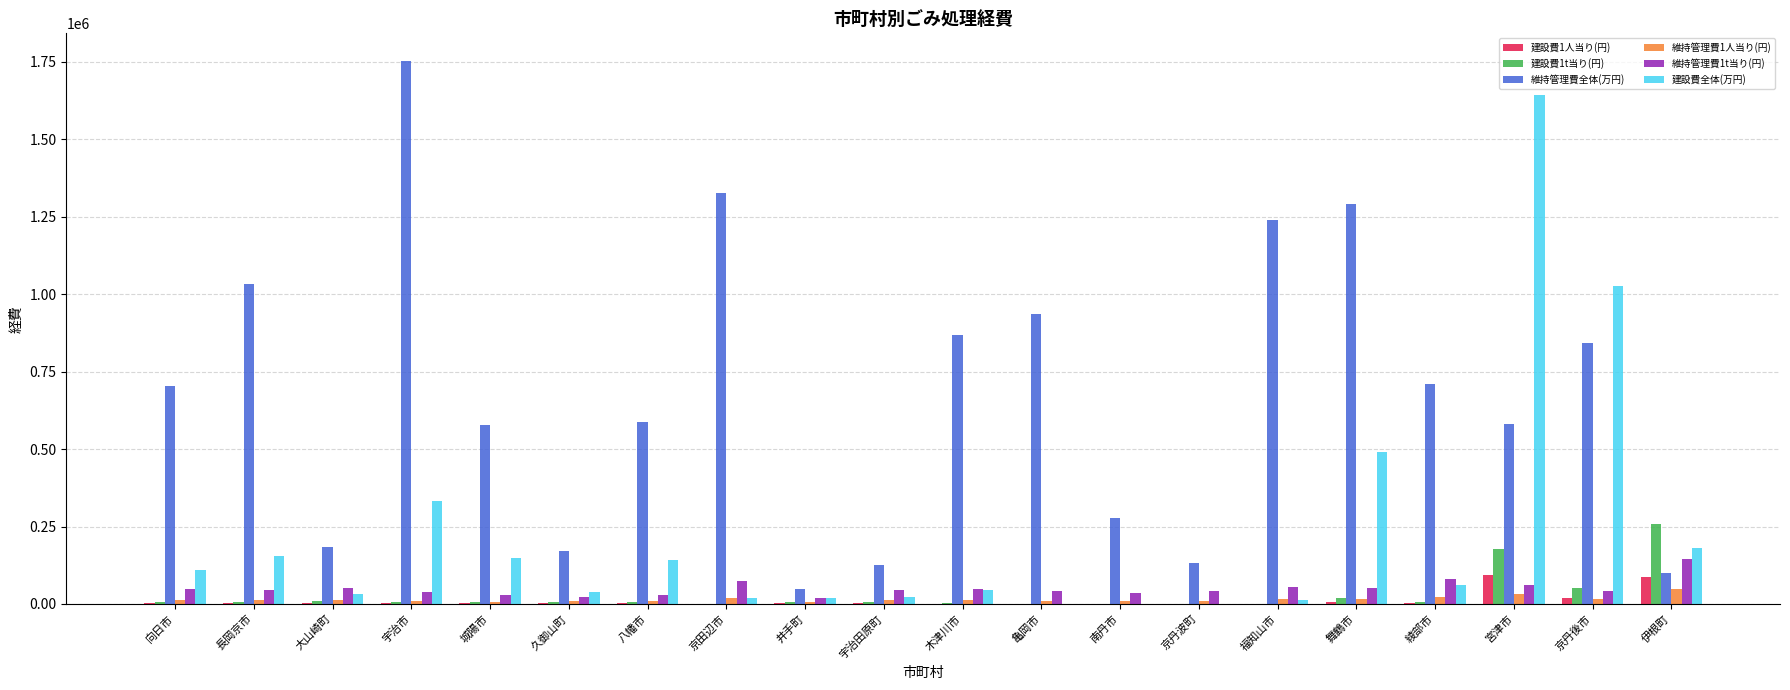

How many distinct data groups are displayed?

6